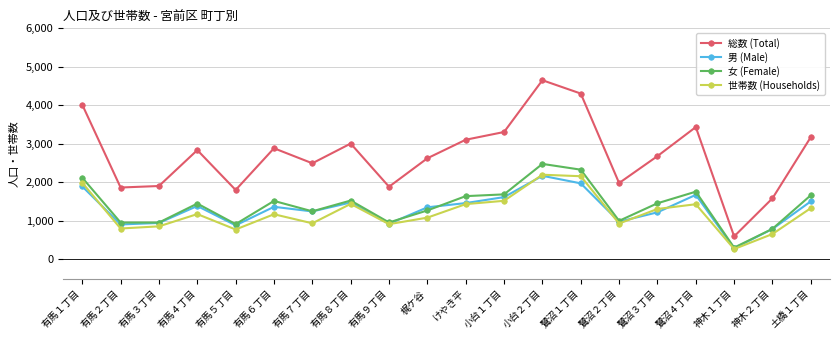

After their last crossing, which series has the higher values: 男 (Male) or 女 (Female)?

女 (Female)